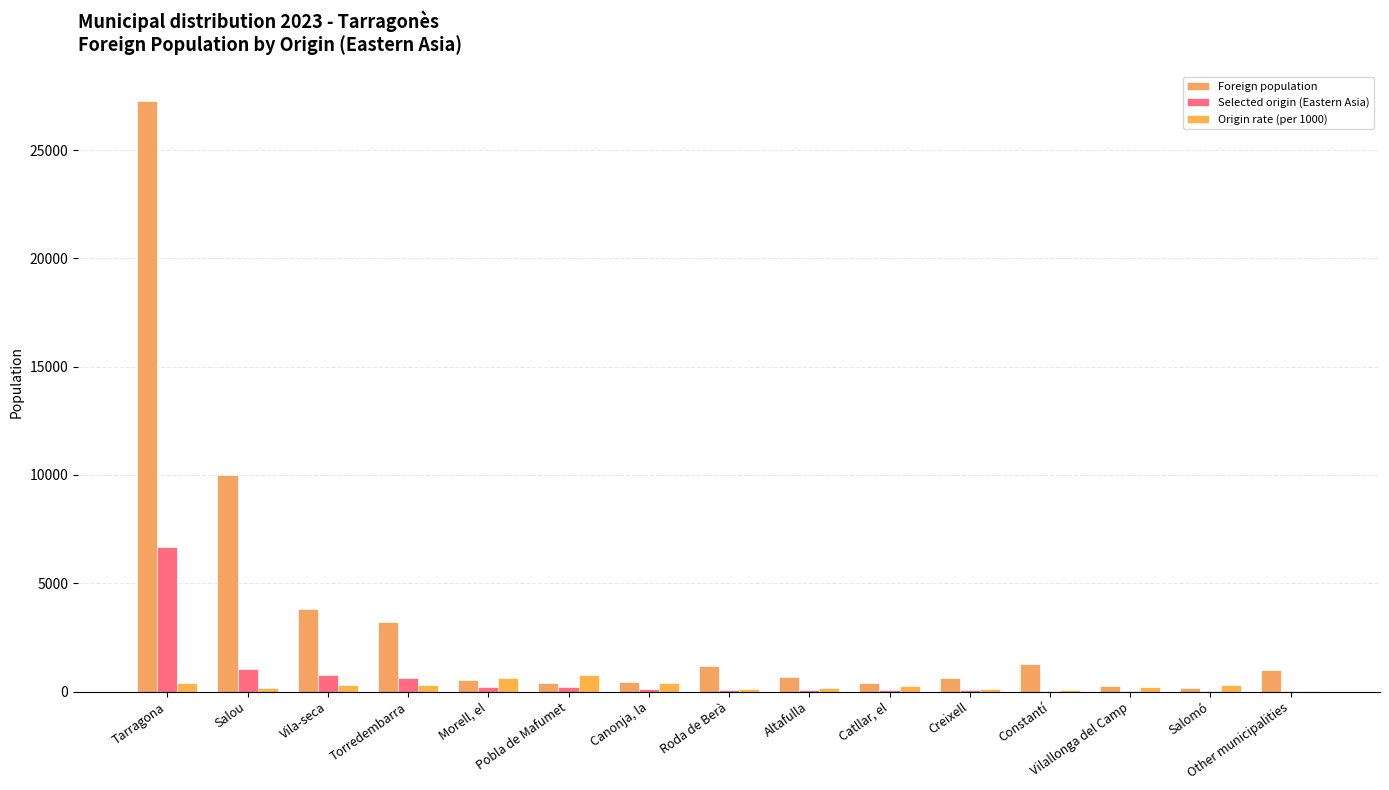

What is the greatest value displayed?

27257